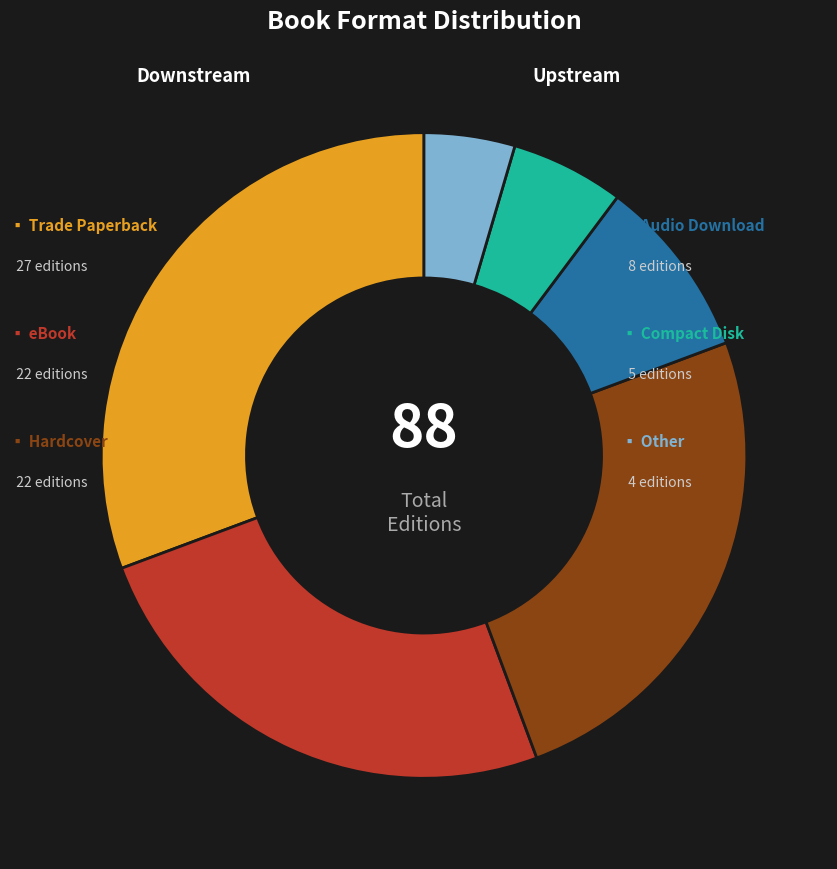

Is there any slice that represents more than half of the pie?

No